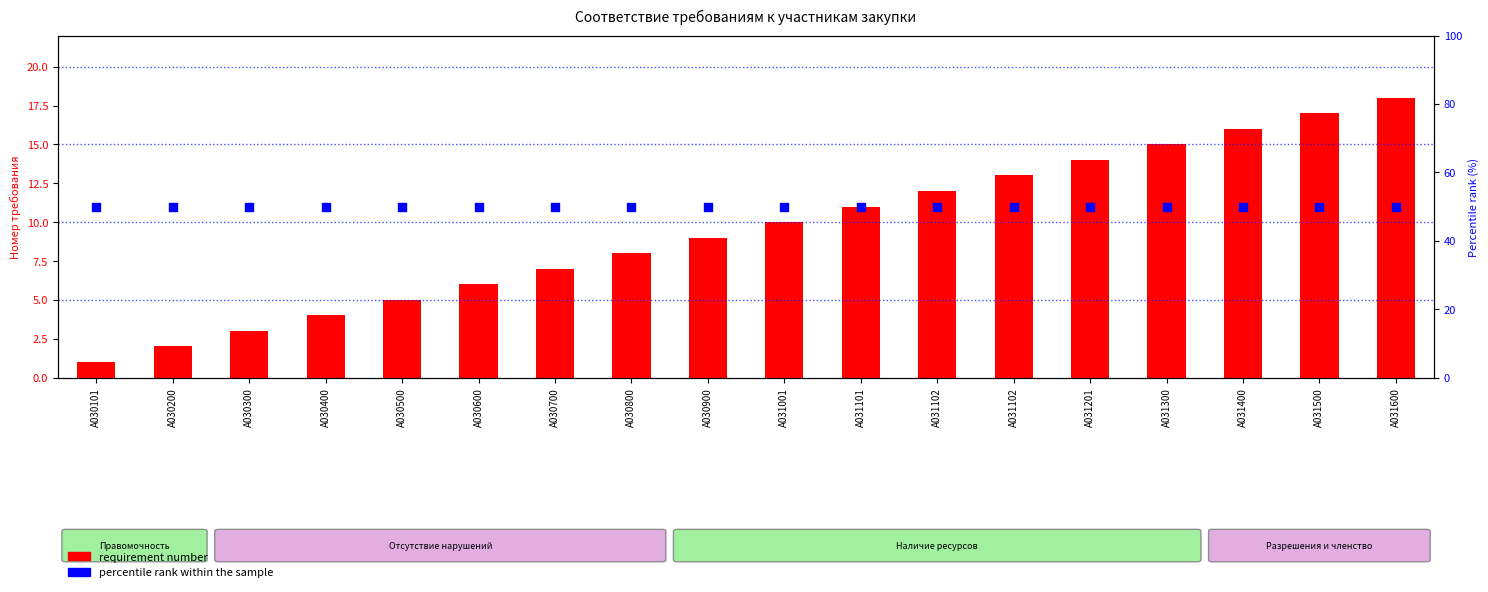

Which series has the largest total across all categories?

percentile rank within the sample